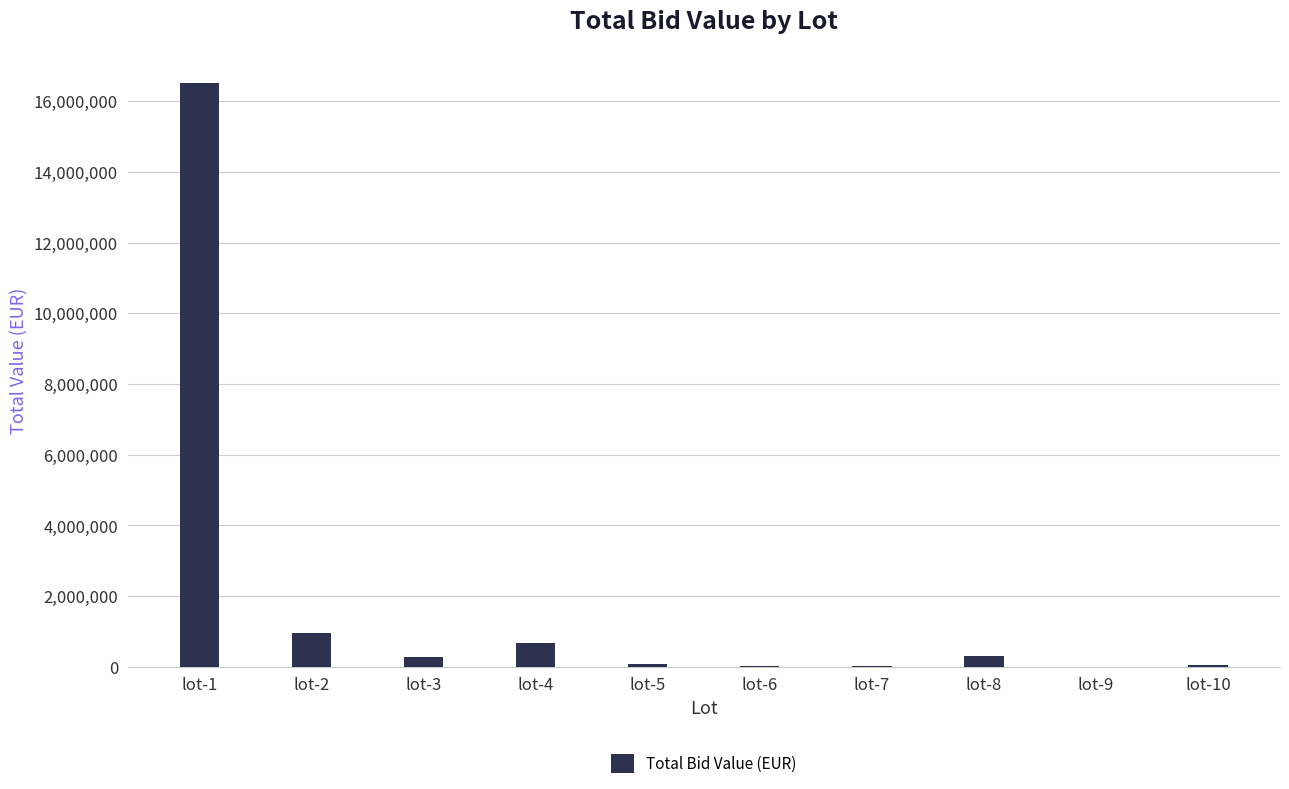

What is the ratio of the value at lot-5 to the value at lot-7?

2.8